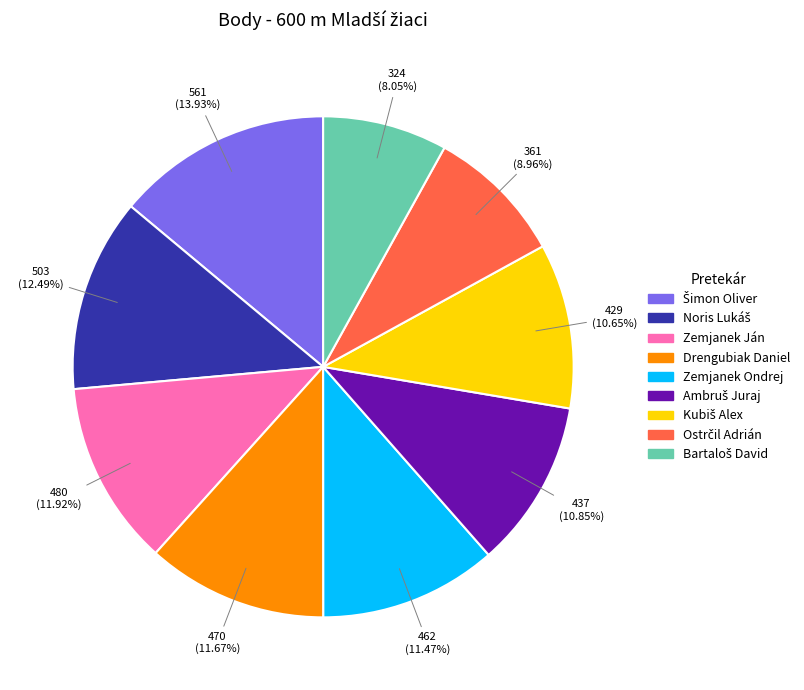

Combined, do Zemjanek Ján and Drengubiak Daniel account for over 50%?

No